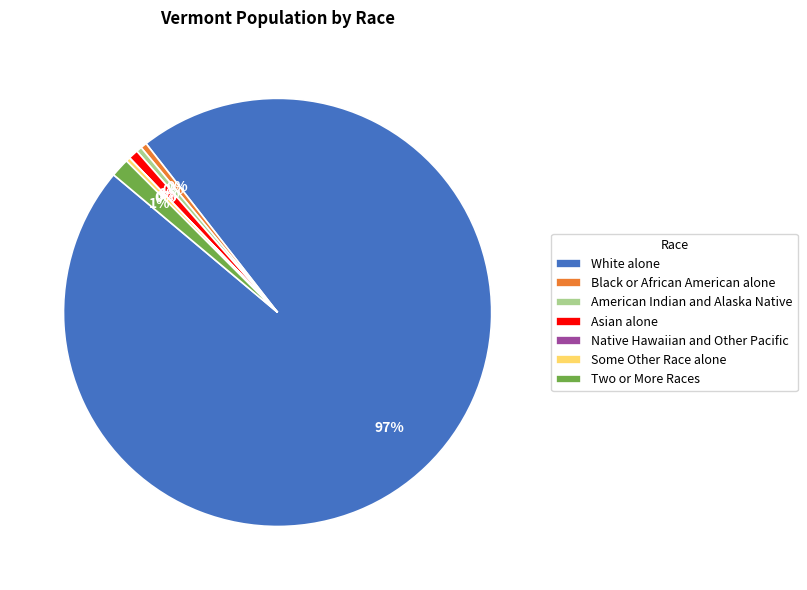

Which slice is the largest?

White alone